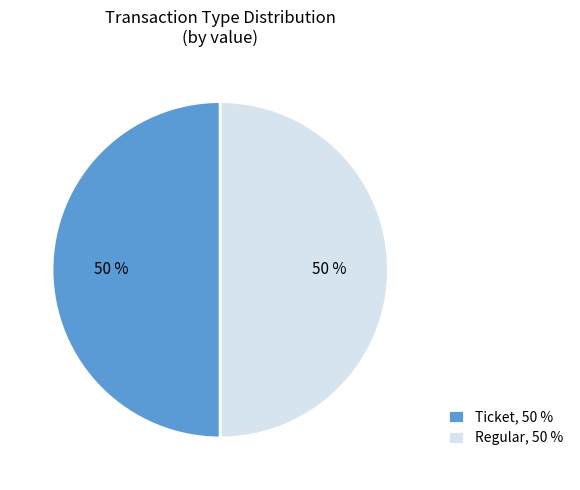

The Ticket, 50 % slice represents 50% of the pie. True or false?

True